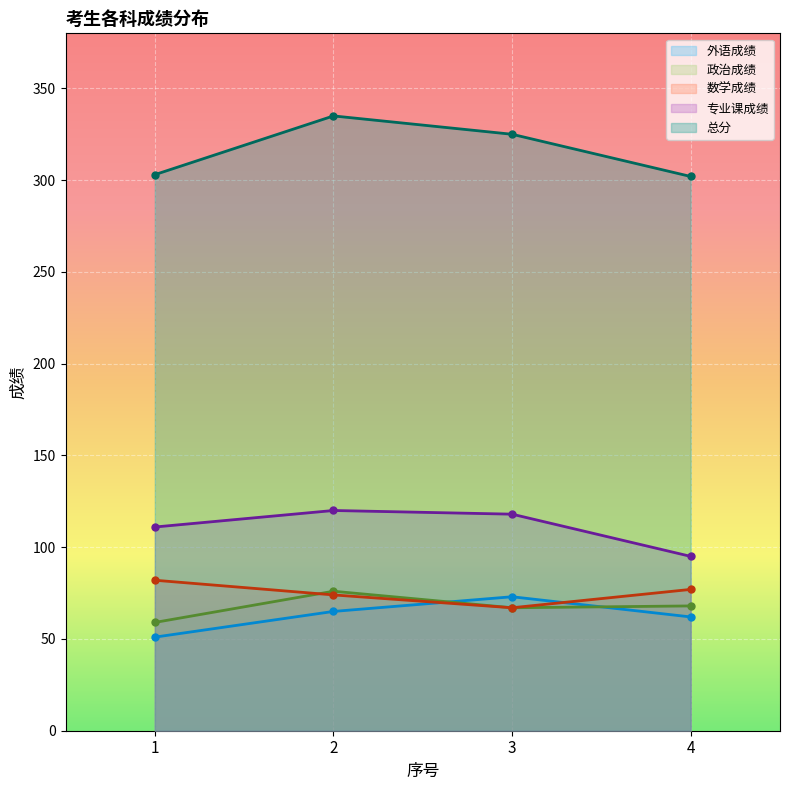

What value does the 外语成绩 series have at 1, to the nearest 5?

50